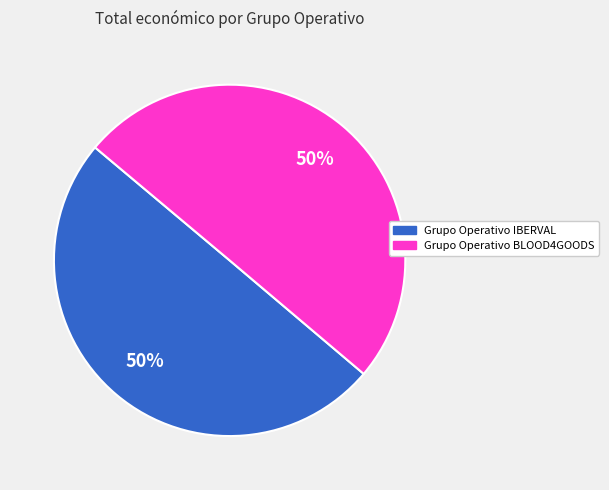

Is the sum of Grupo Operativo IBERVAL and Grupo Operativo BLOOD4GOODS greater than half?

Yes